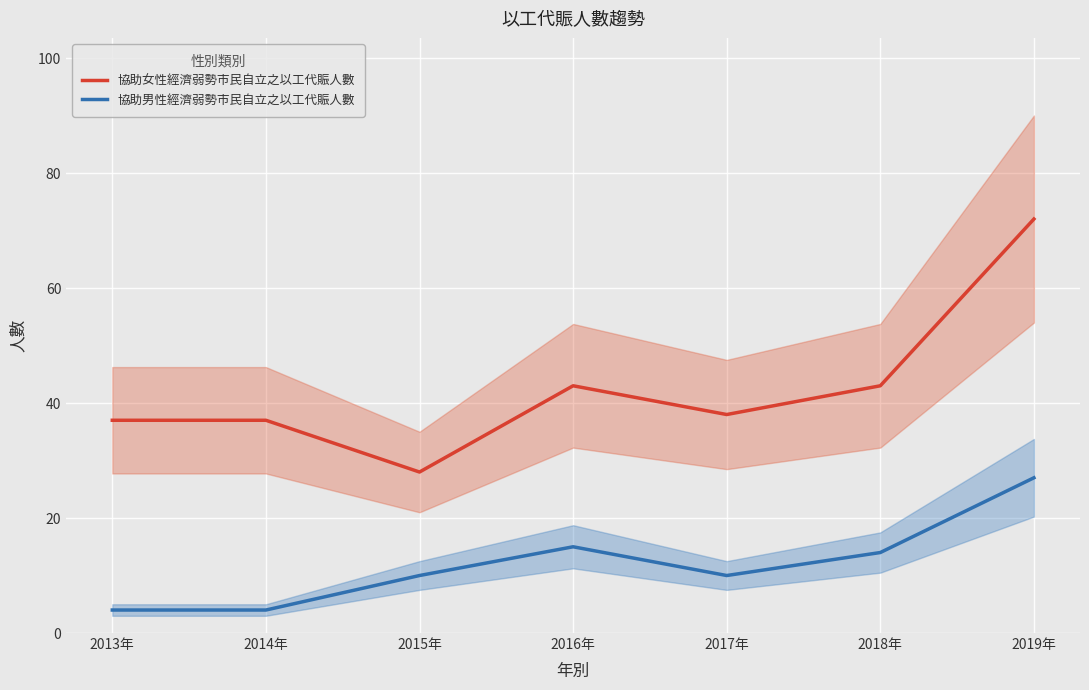

List the series in order of their peak value, highest first.

協助女性經濟弱勢市民自立之以工代賑人數, 協助男性經濟弱勢市民自立之以工代賑人數